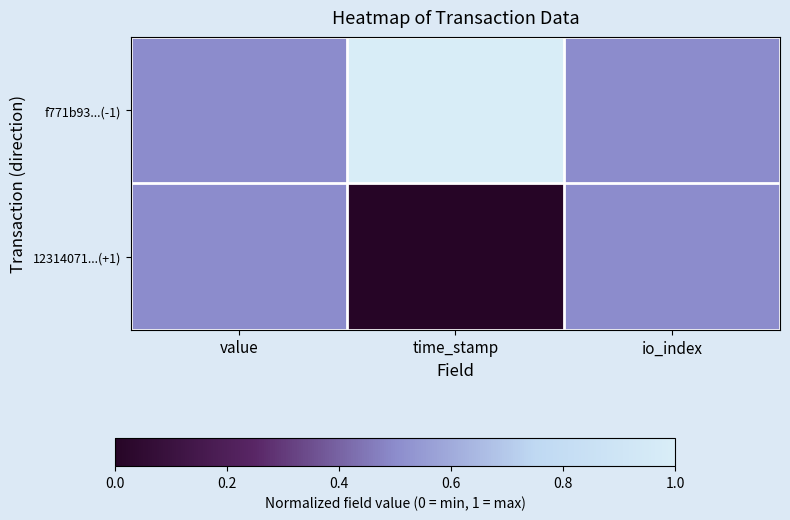

Which has a higher value, value or io_index?

value